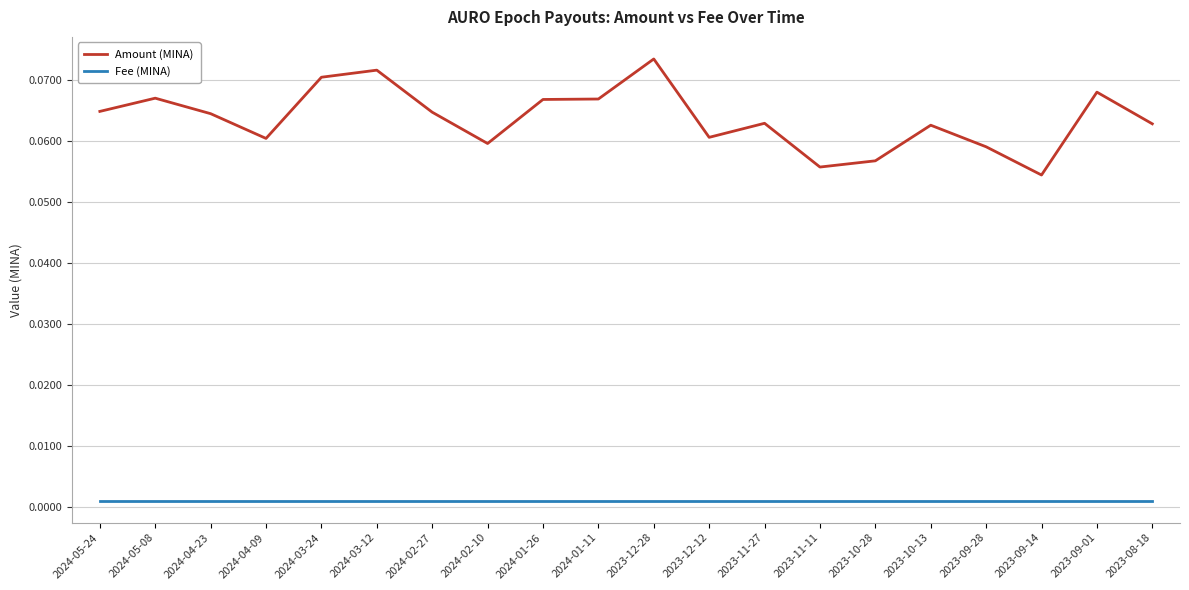

Where is Amount (MINA) nearest to the value 0?

2023-09-14